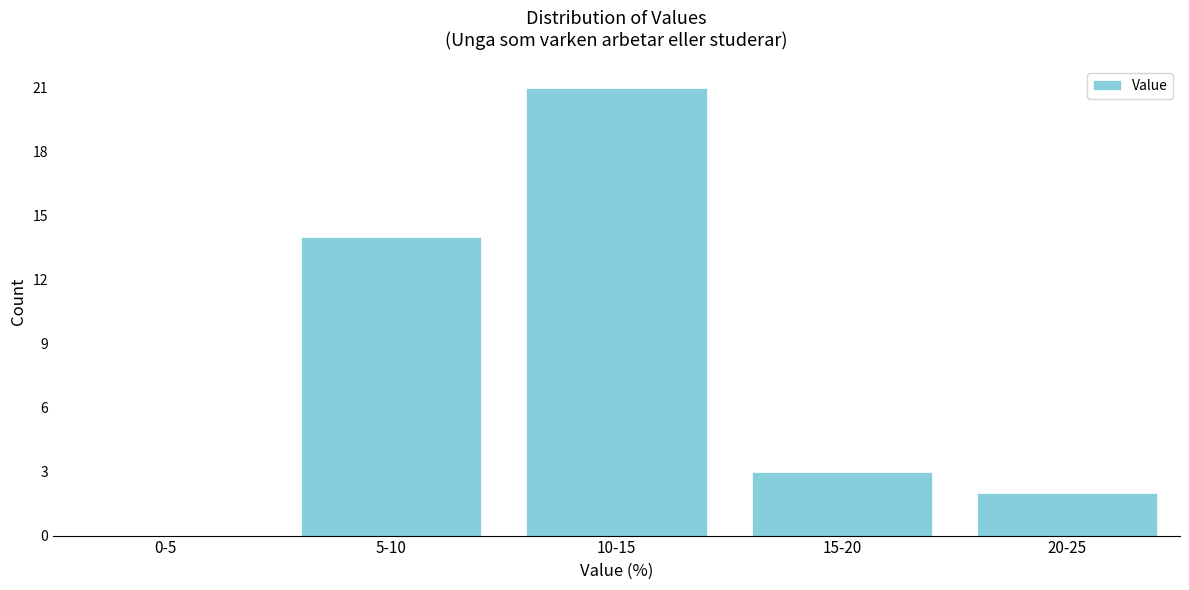

Reading left to right, what are all the values shown in this chart?

0-5=0	5-10=14	10-15=21	15-20=3	20-25=2